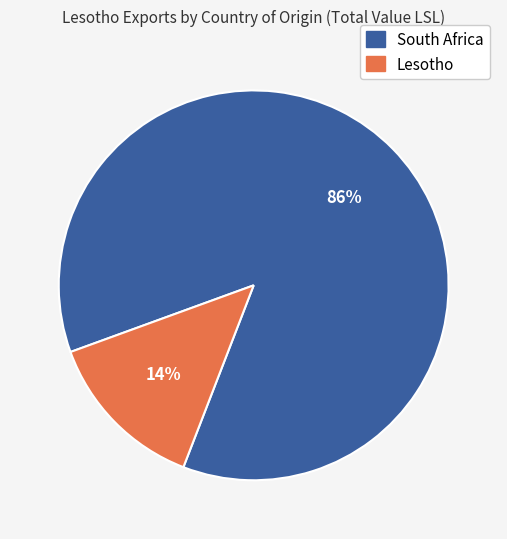

Does any single category account for the majority?

Yes